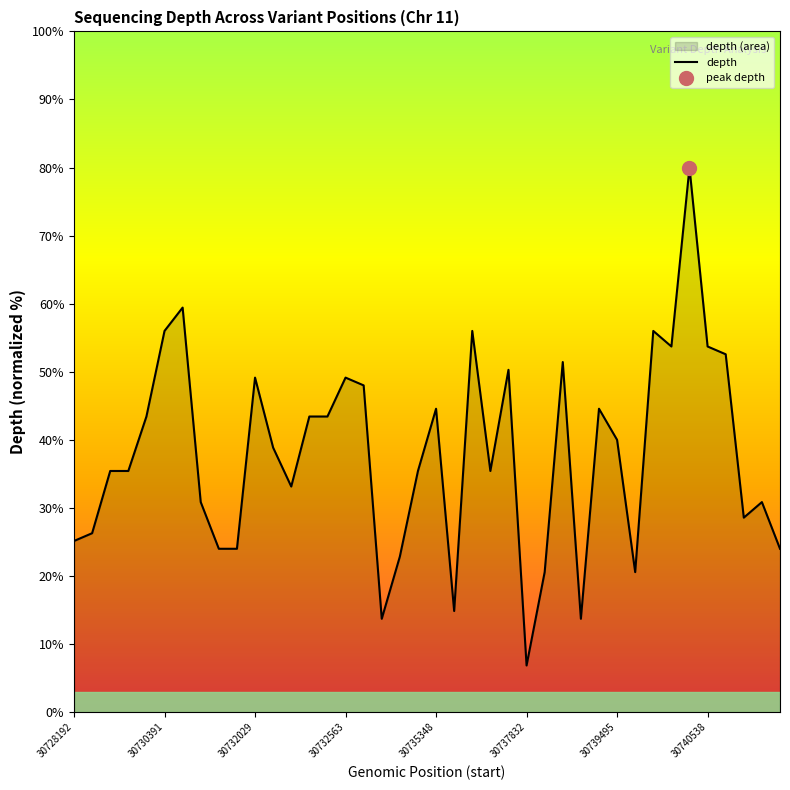

At which label does depth reach its minimum?

30737832